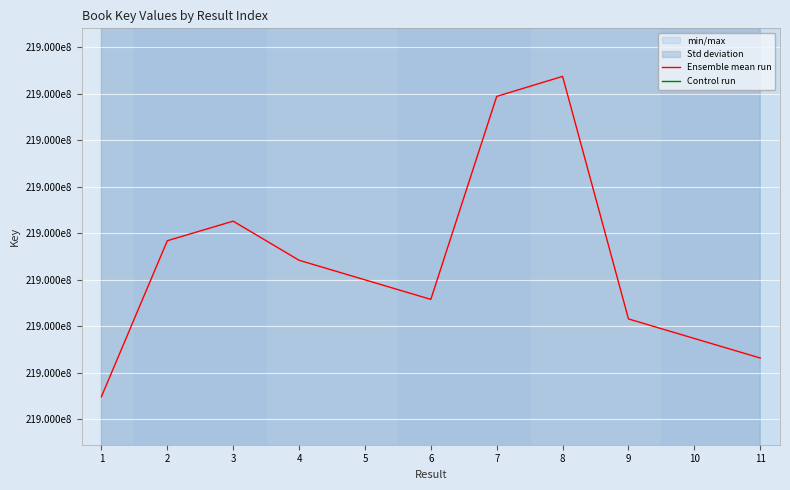

True or false: Control run and Ensemble mean run intersect in this chart.

False